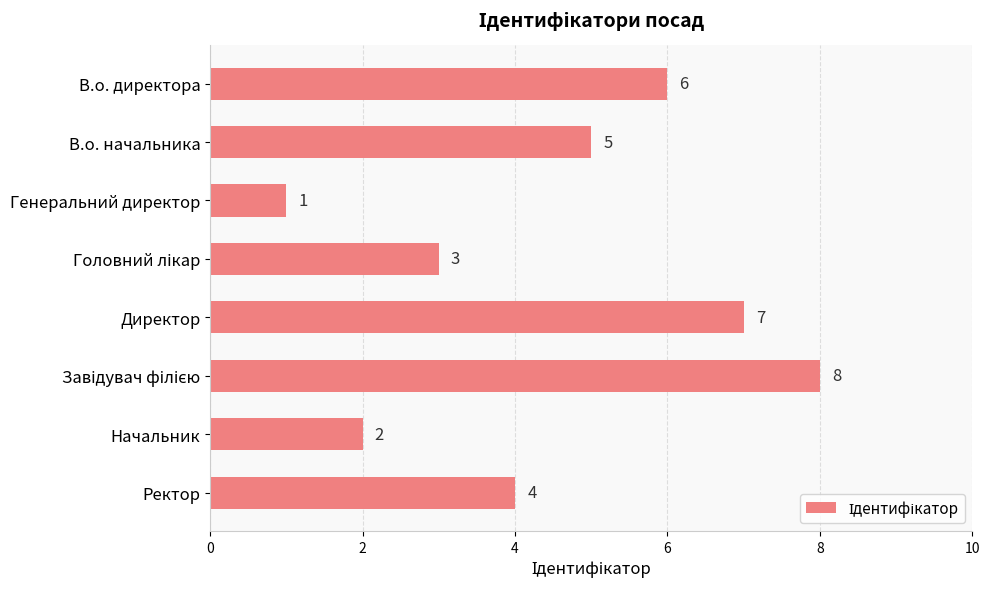

At which label is the value closest to 4?

Ректор